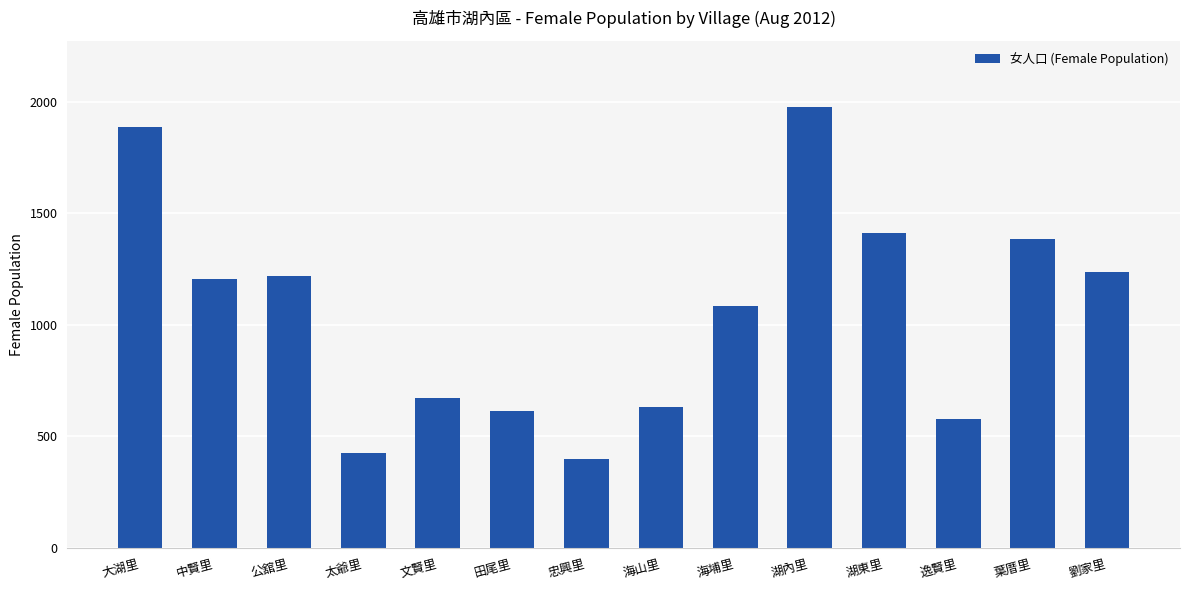

What is the label of the 13th bar from the right?

中賢里